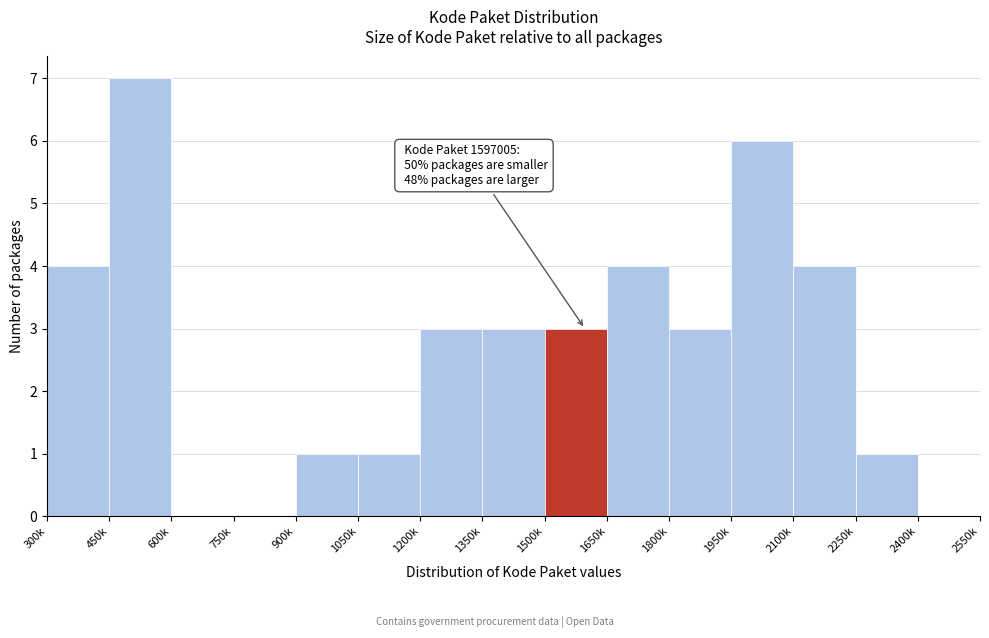

Reading right to left, list all the values displayed in this chart.

2400k=0	2250k=1	2100k=4	1950k=6	1800k=3	1650k=4	1500k=3	1350k=3	1200k=3	1050k=1	900k=1	750k=0	600k=0	450k=7	300k=4